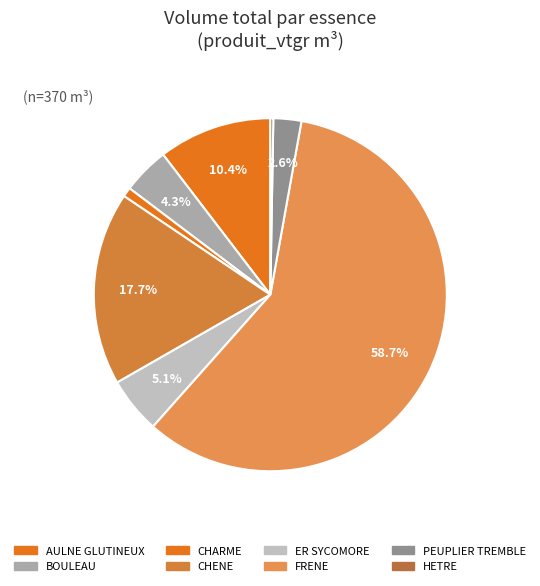

The ER SYCOMORE slice represents 5% of the pie. True or false?

True